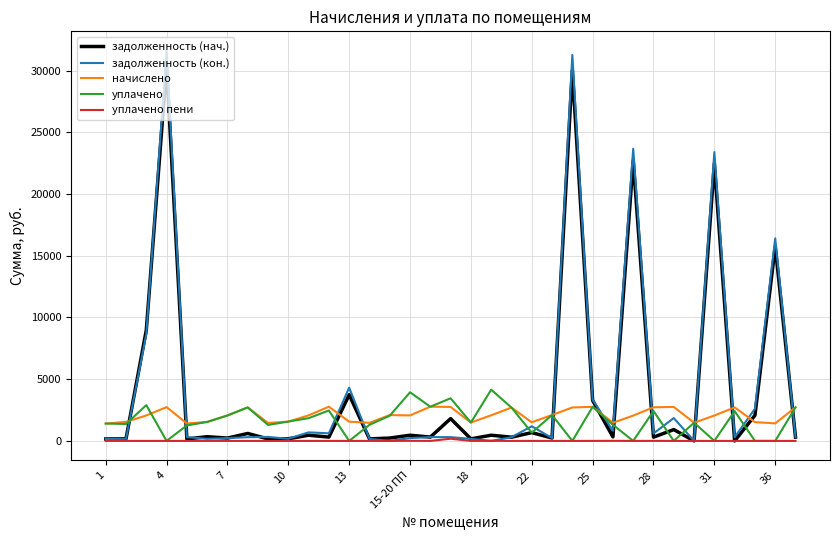

Which series has the widest spread of values?

задолженность (кон.)